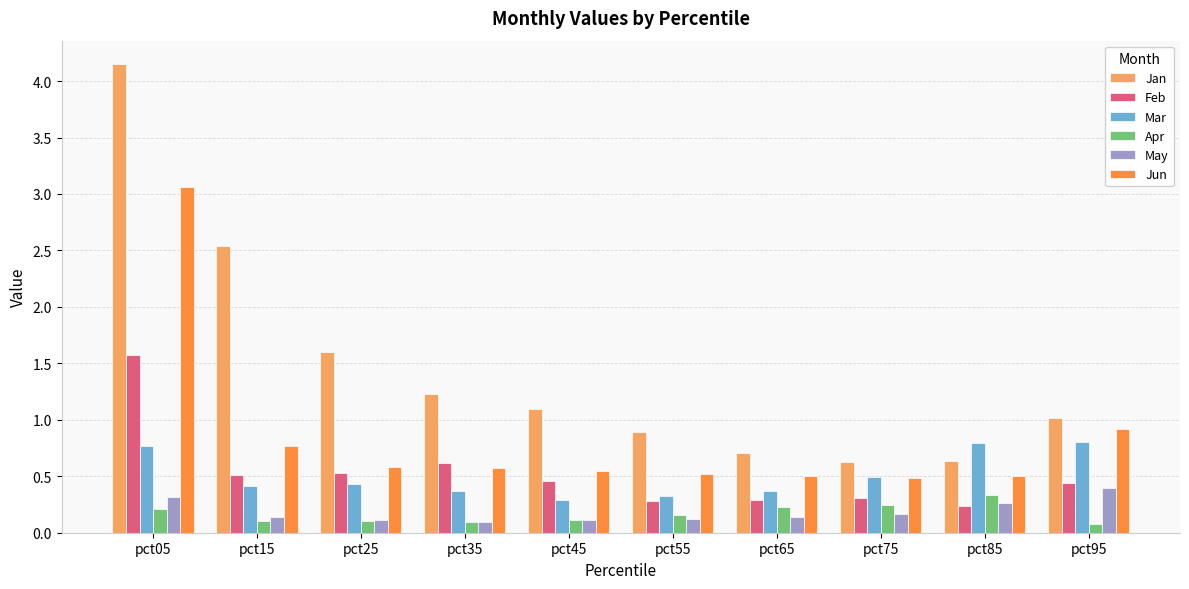

What is the spread (max minus min) of values at pct45?

1.0